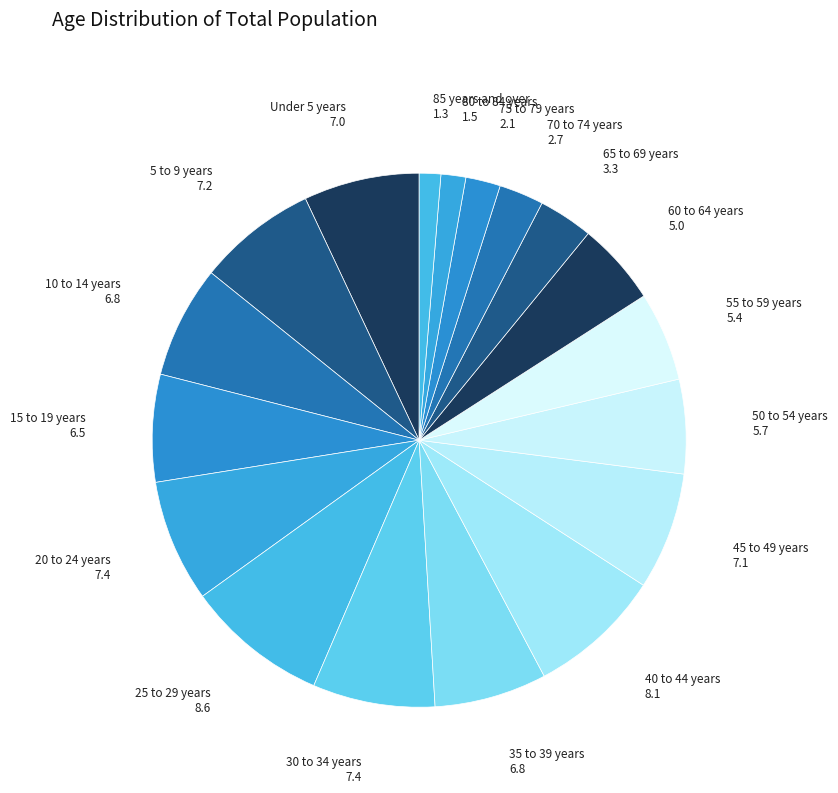

The 35 to 39 years slice represents 7% of the pie. True or false?

True